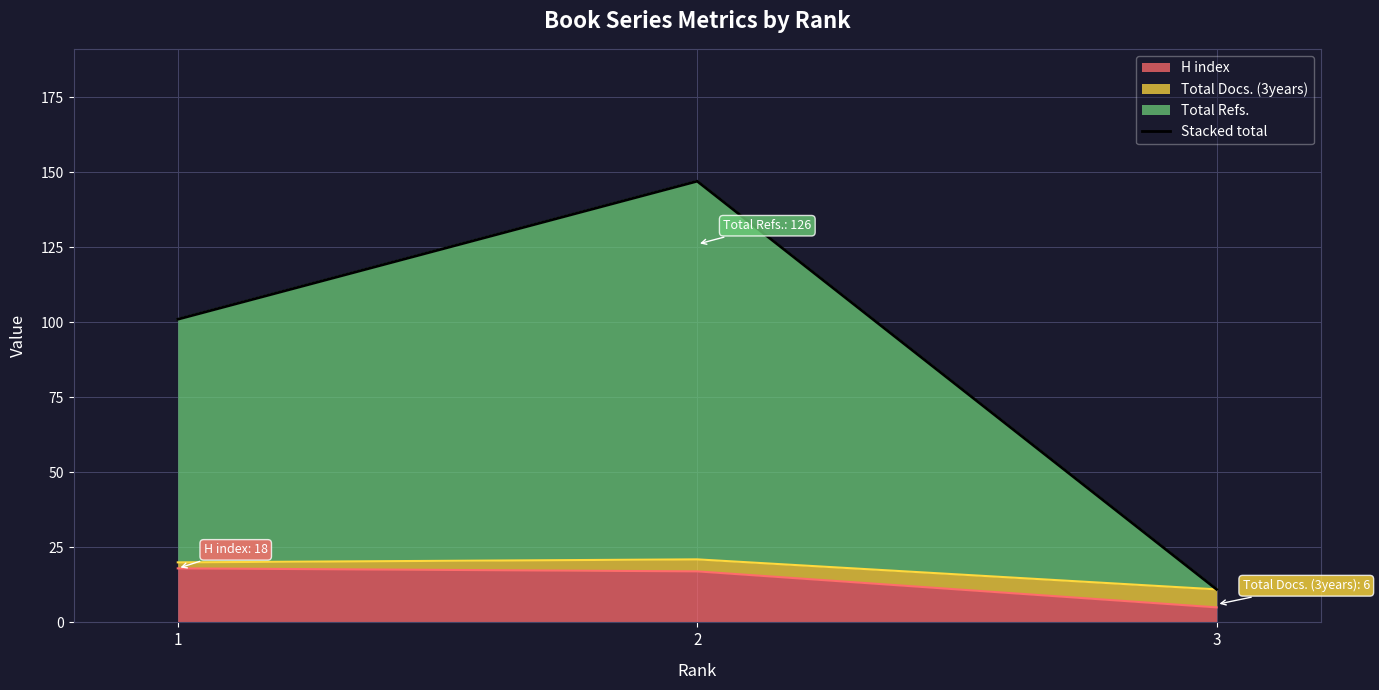

True or false: the data shows 11 at 3.

True